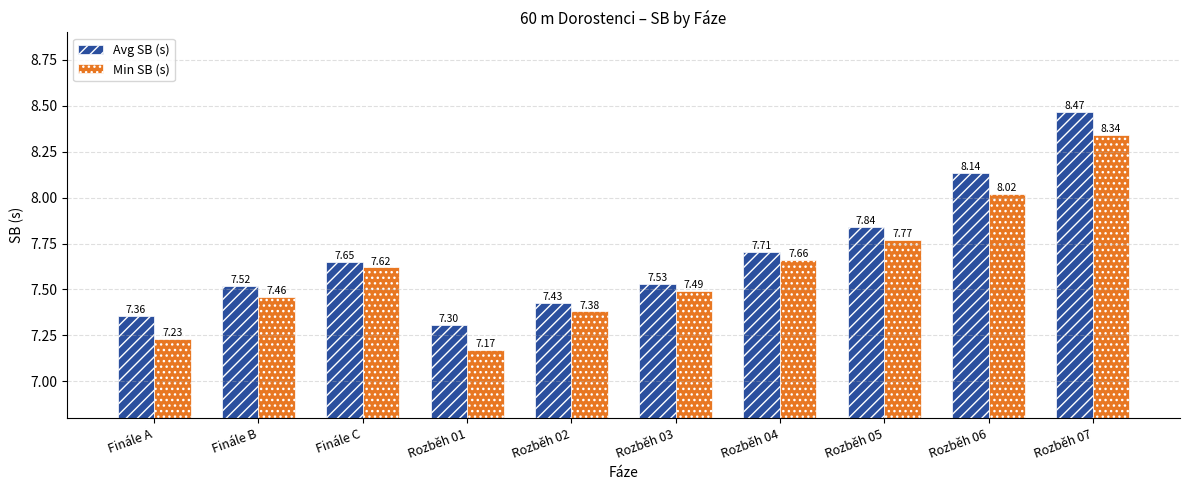

Which category has the highest value across all series?

Rozběh 07